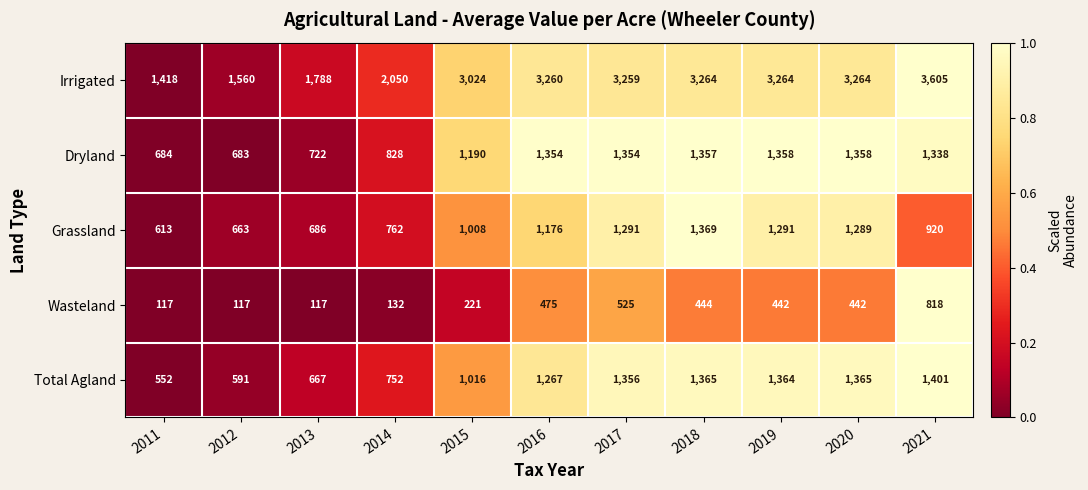

Which series has the largest range (max minus min)?

Irrigated